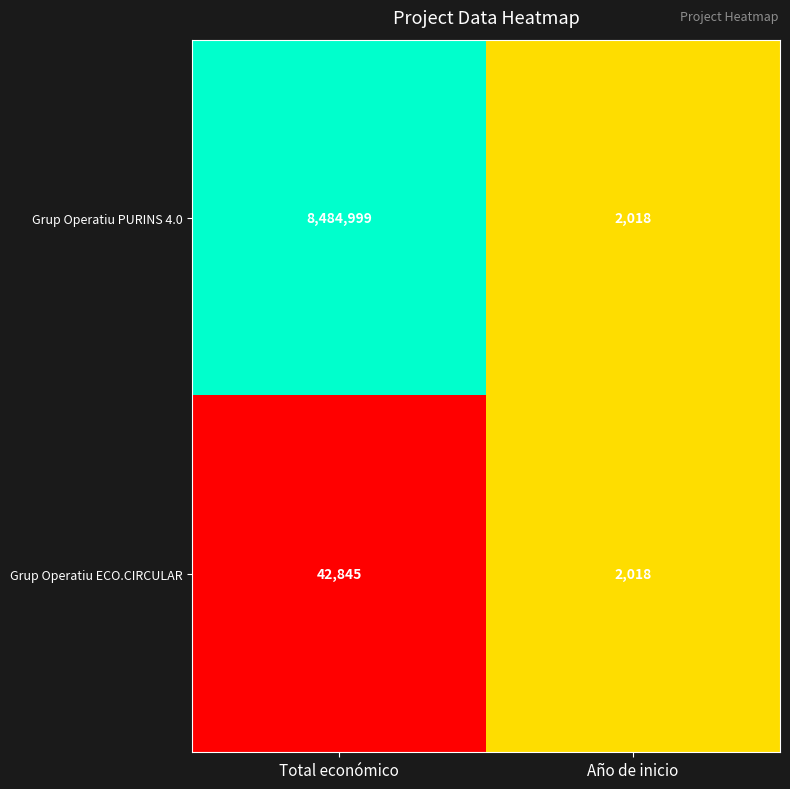

Which series has the largest total across all categories?

Grup Operatiu PURINS 4.0